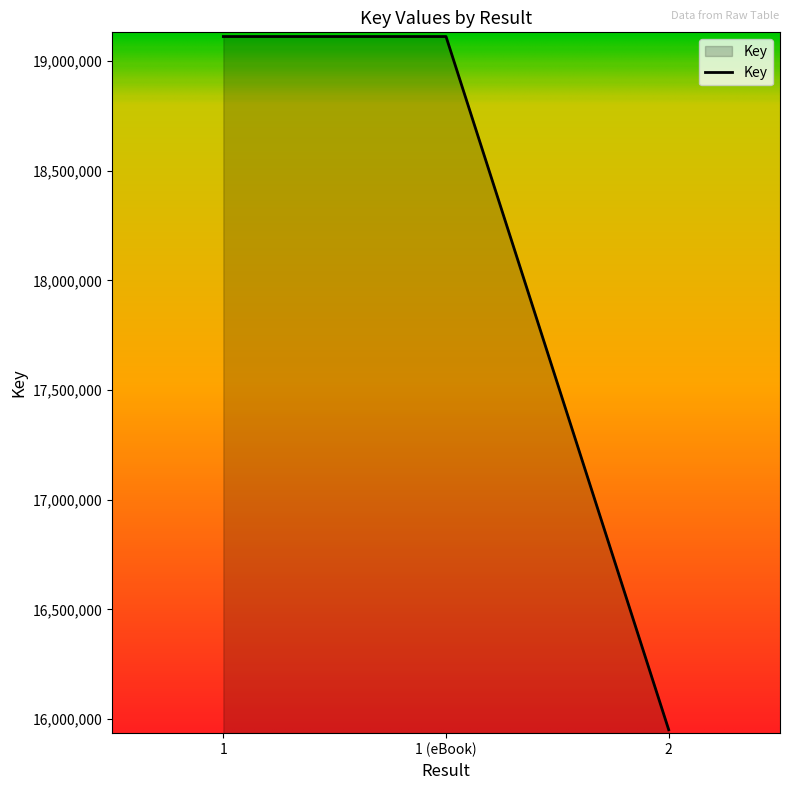

Which has a higher value, 1 or 2?

1